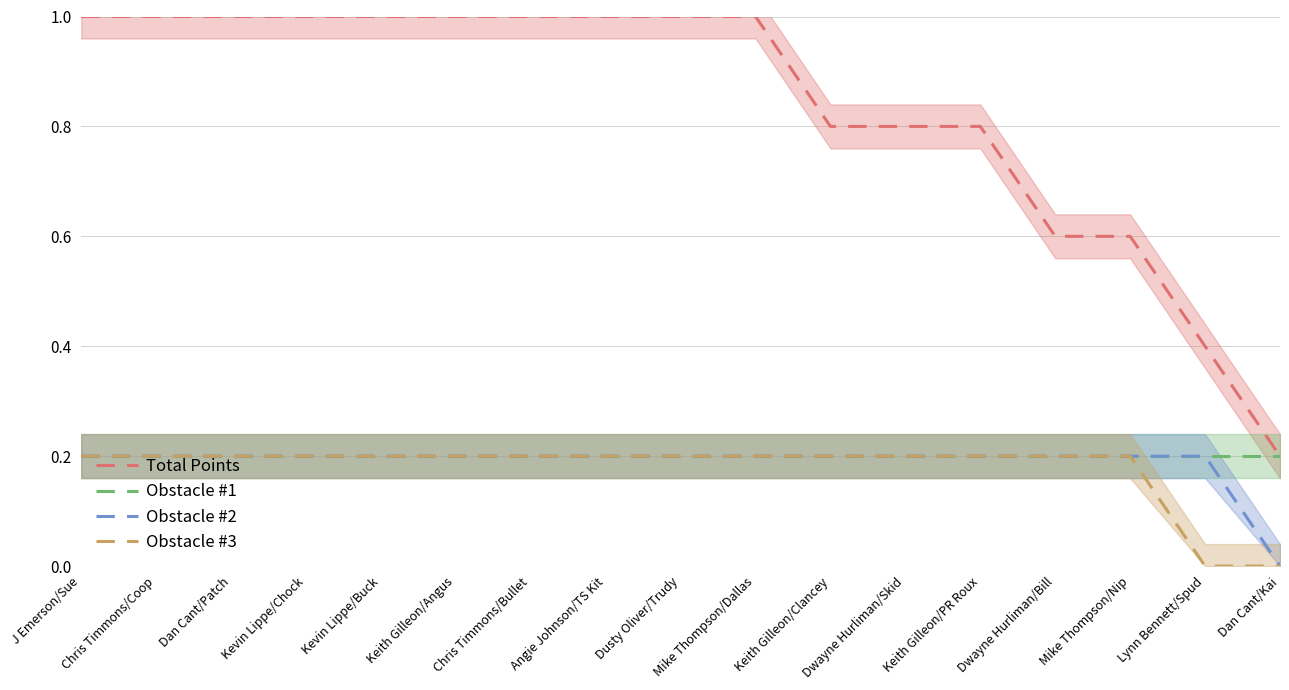

How many values in Obstacle #3 are above zero?

15